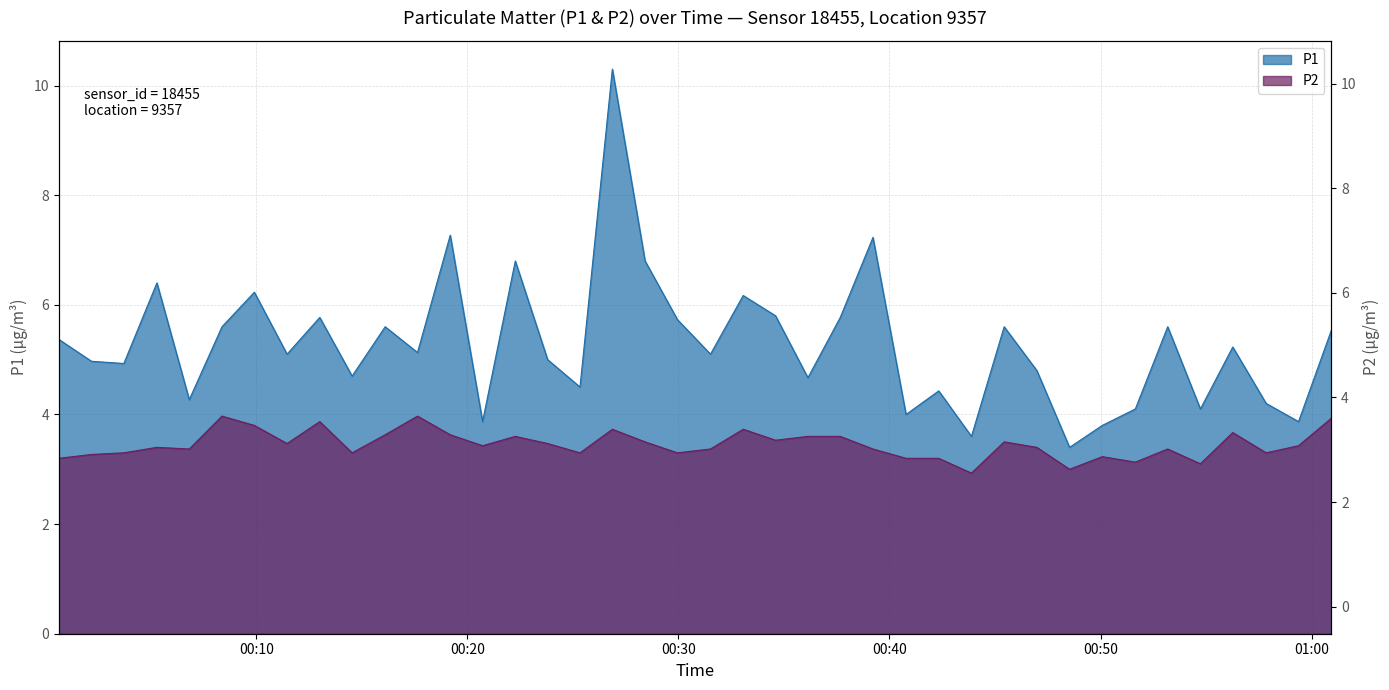

Is it true that P2 equals 1.6 at 30?

False